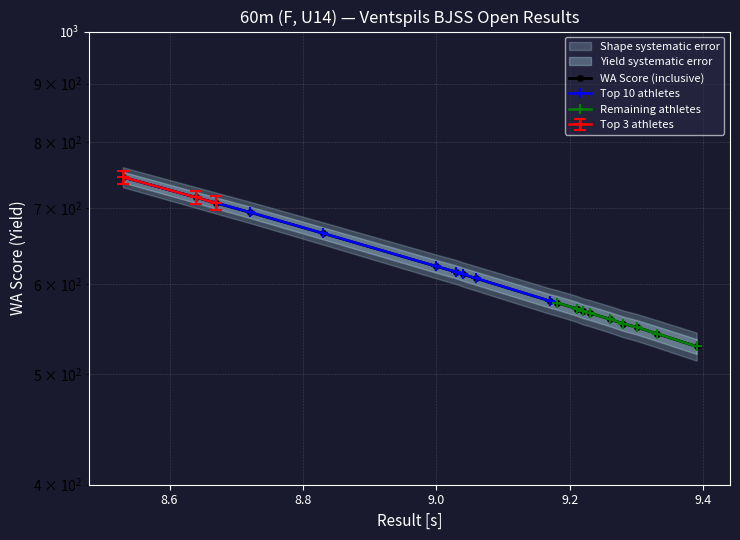

What is the maximum value shown in the chart?

745